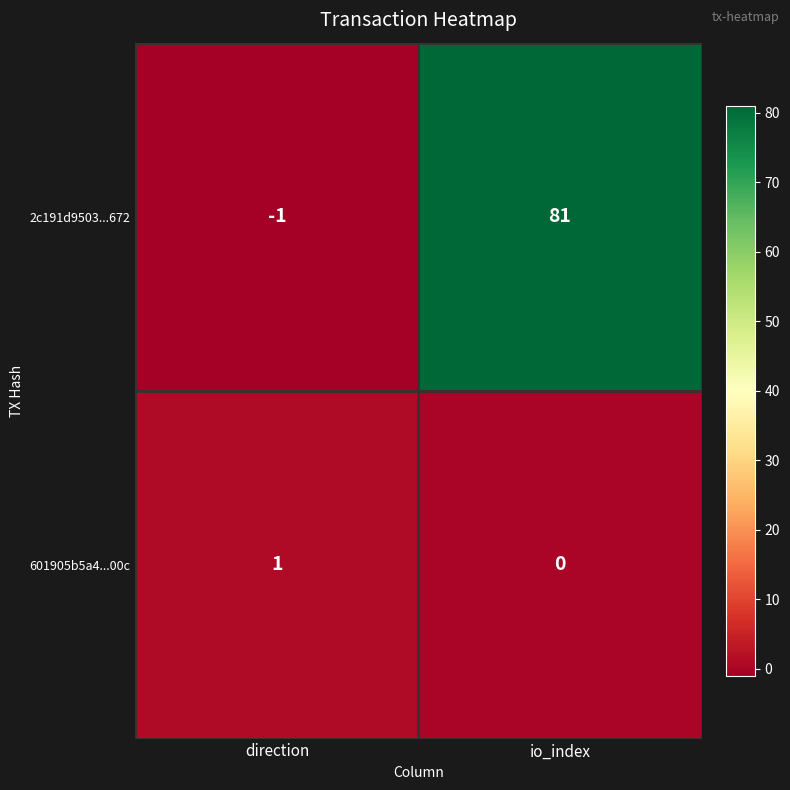

How many categories are shown in the chart?

2